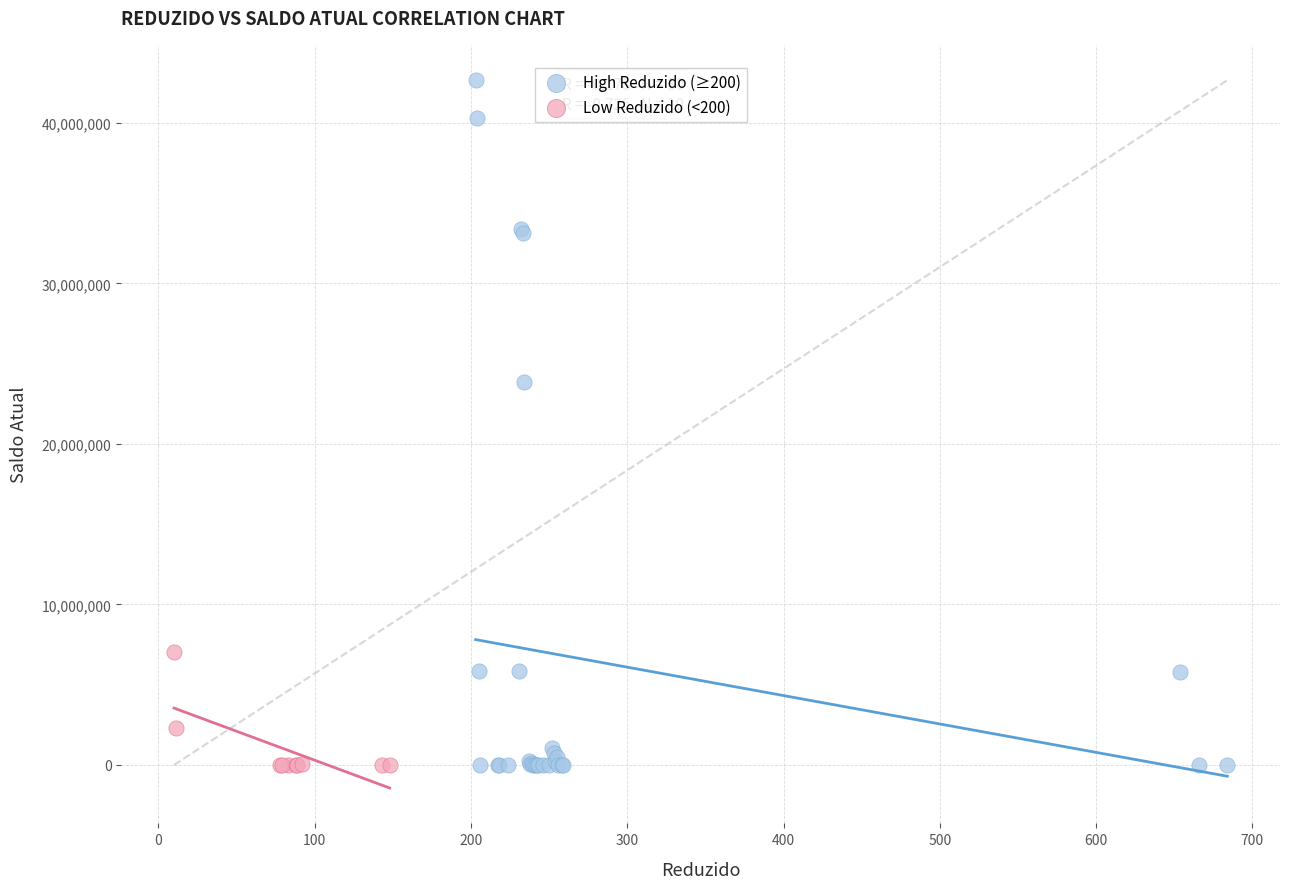

Which series contains the highest Y value?

High Reduzido (≥200)